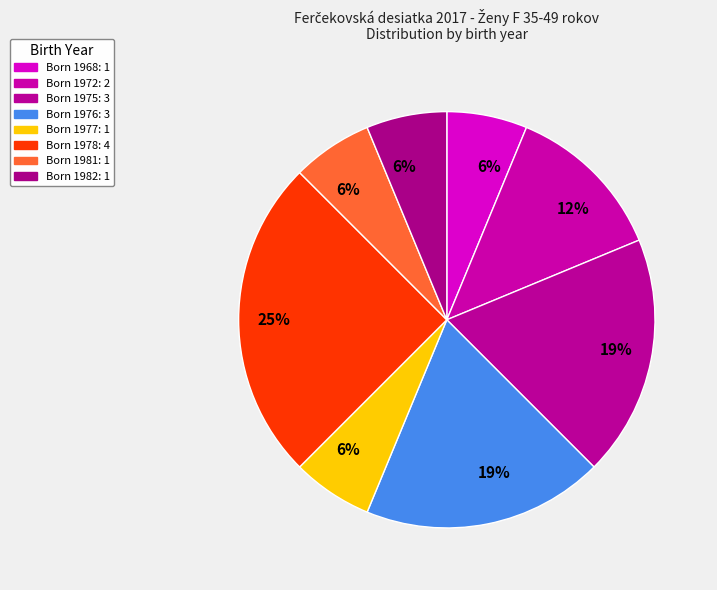

How many slices are in this pie chart?

8